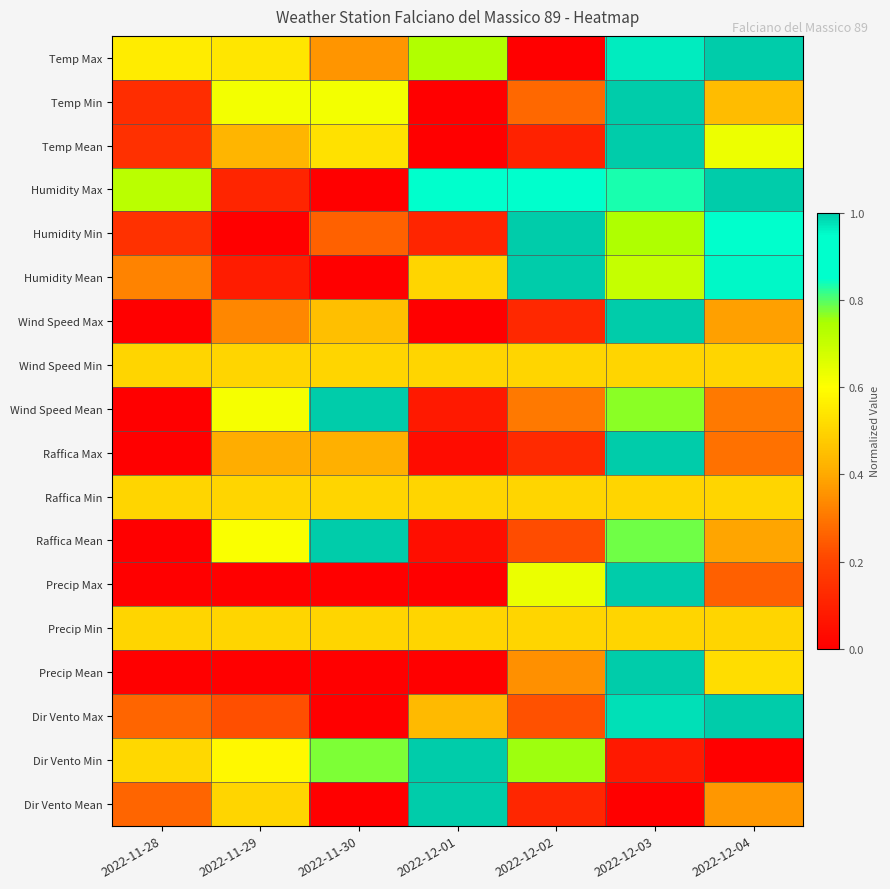

List the series in order of their peak value, highest first.

Temp Max, Temp Min, Temp Mean, Humidity Max, Humidity Min, Humidity Mean, Wind Speed Max, Wind Speed Mean, Raffica Max, Raffica Mean, Precip Max, Precip Mean, Dir Vento Max, Dir Vento Min, Dir Vento Mean, Wind Speed Min, Raffica Min, Precip Min